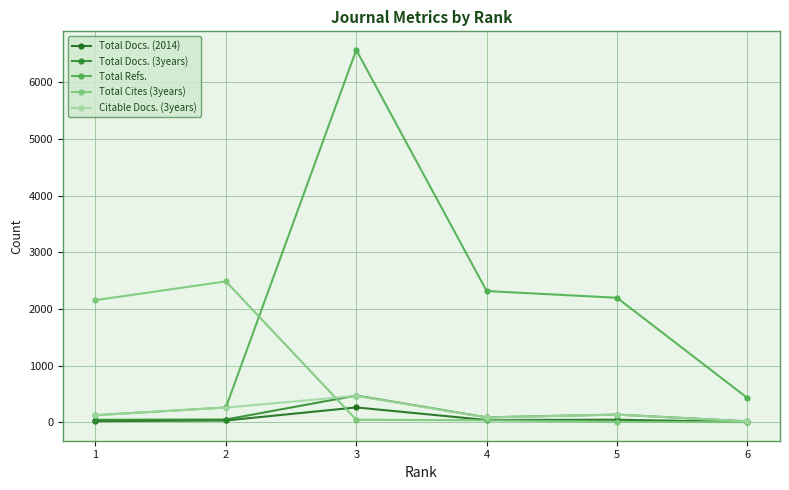

True or false: Citable Docs. (3years) has more than 0 interior local peaks.

True